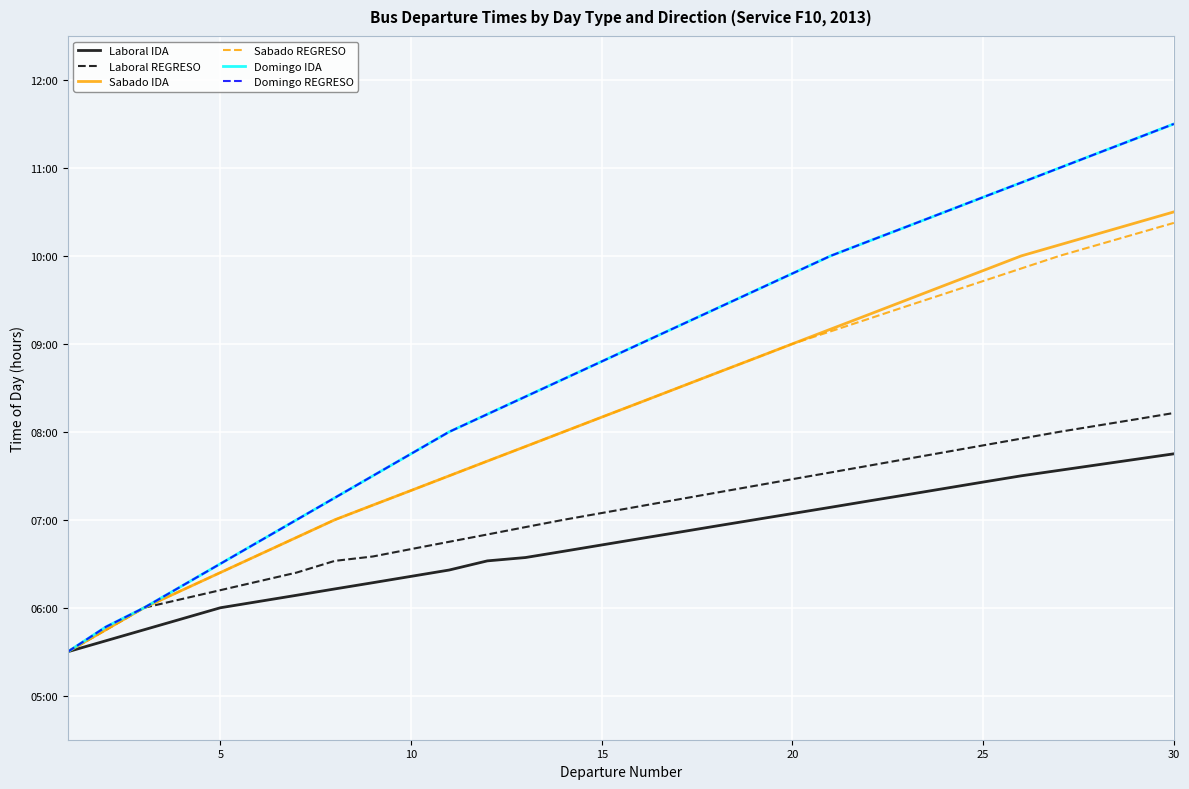

At how many categories does at least one series exceed 6?

27